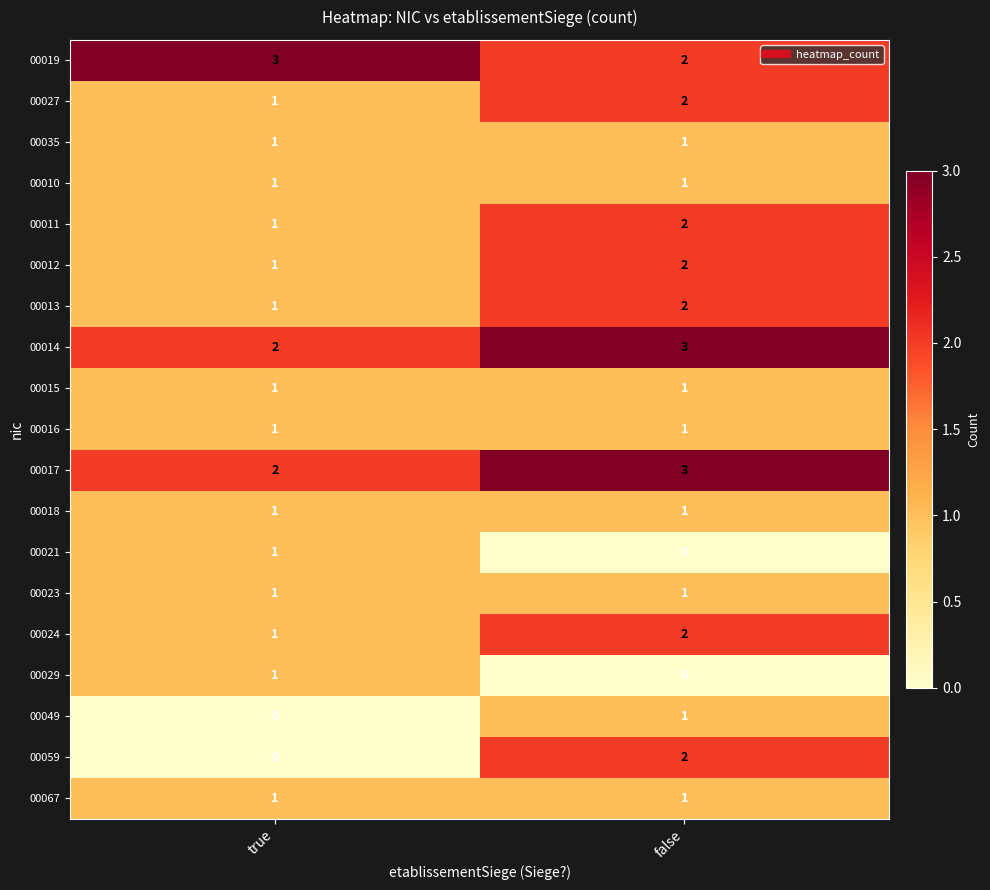

What is the difference between the highest and lowest values at false?

3